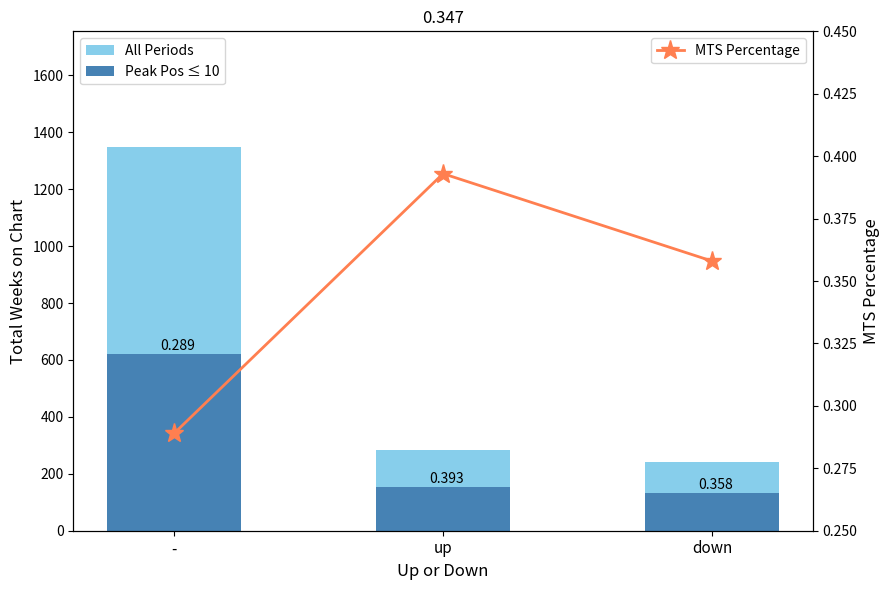

What is the maximum value for MTS Percentage?

0.4